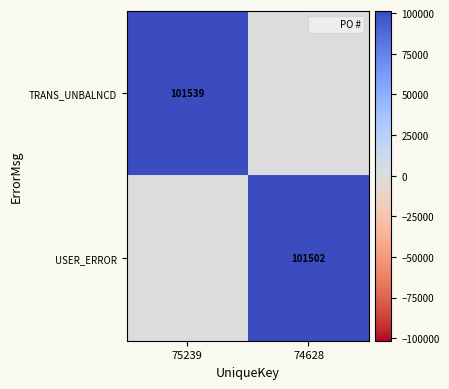

What is the sum of all TRANS_UNBALNCD values?

101539